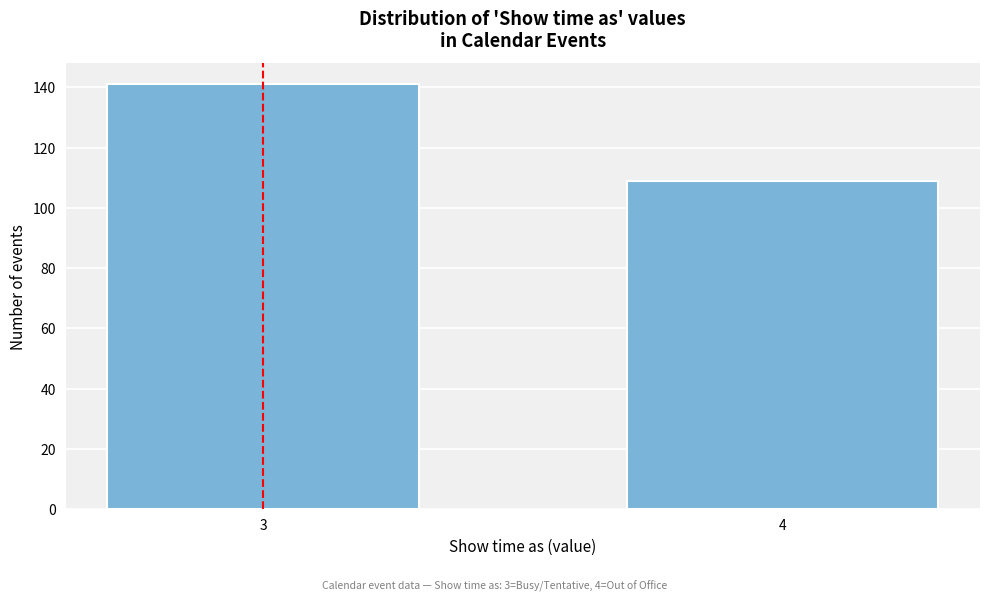

Reading left to right, list all the values displayed in this chart.

3=141	4=109